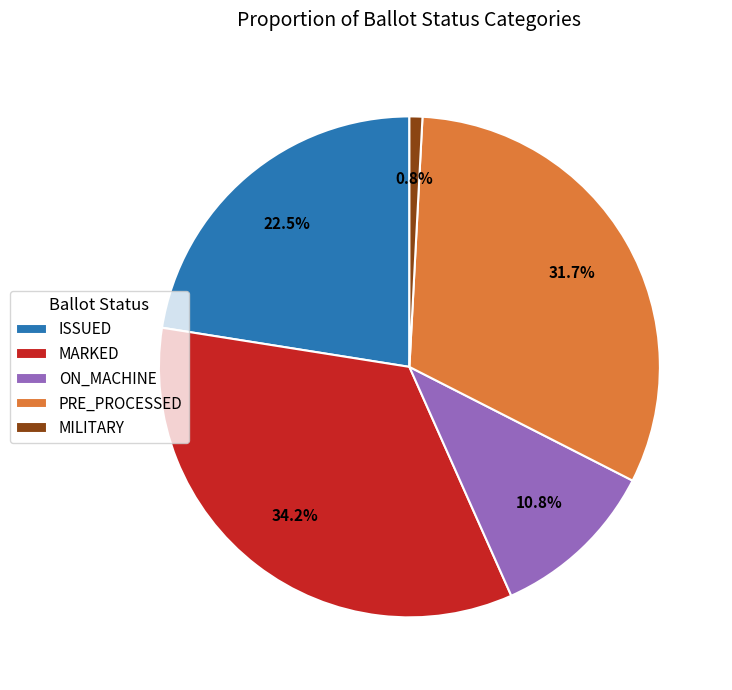

How much of the chart is everything except ON_MACHINE?

89.2%